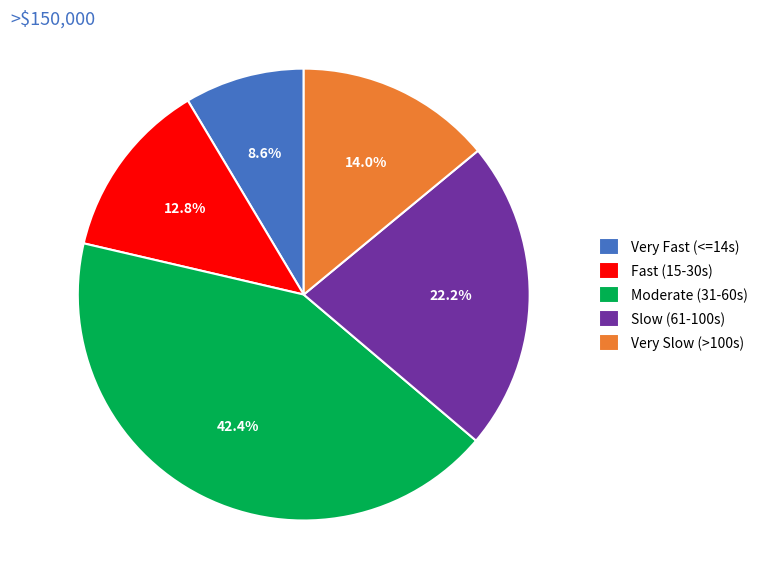

Between Moderate (31-60s) and Very Fast (<=14s), which is larger?

Moderate (31-60s)